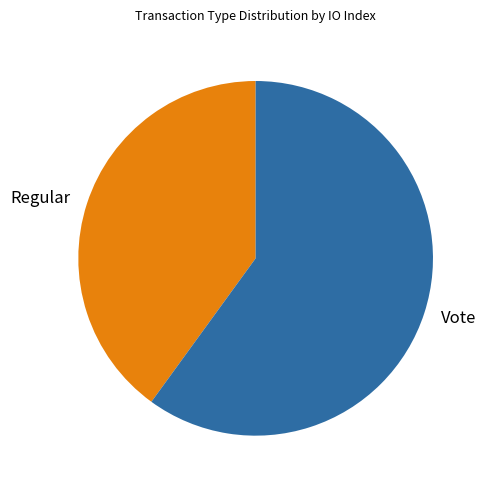

The Vote slice represents 52% of the pie. True or false?

False